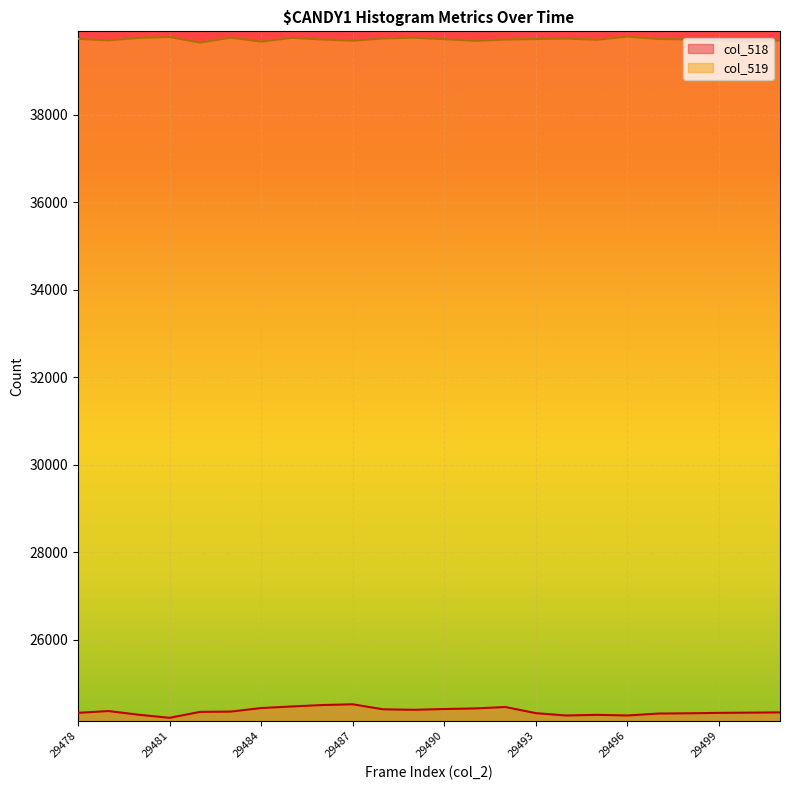

The col_519 series shows 57089 at 29483. True or false?

False